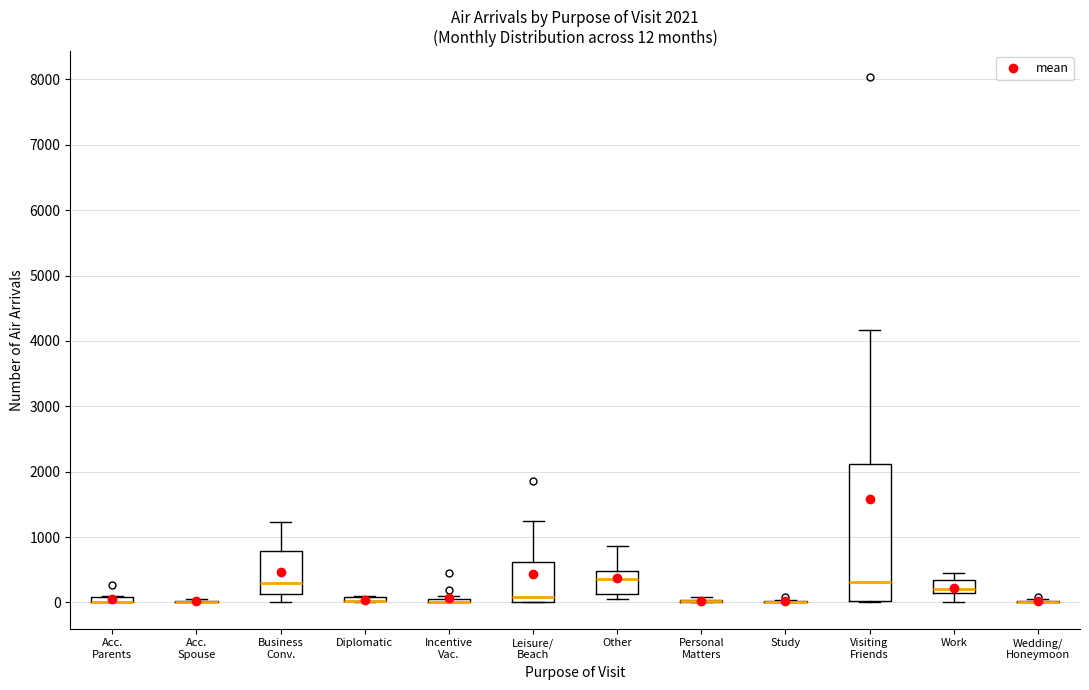

Comparing the boxes themselves (not the whiskers), which one is the tallest?

Visiting Friends